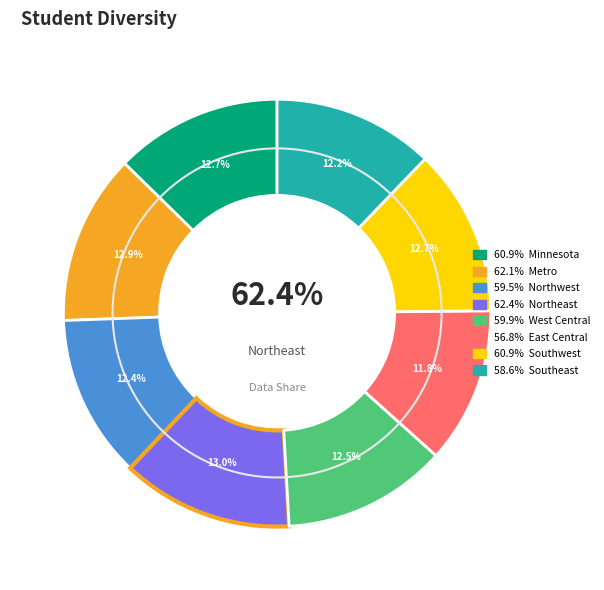

How many segments does this pie chart have?

8